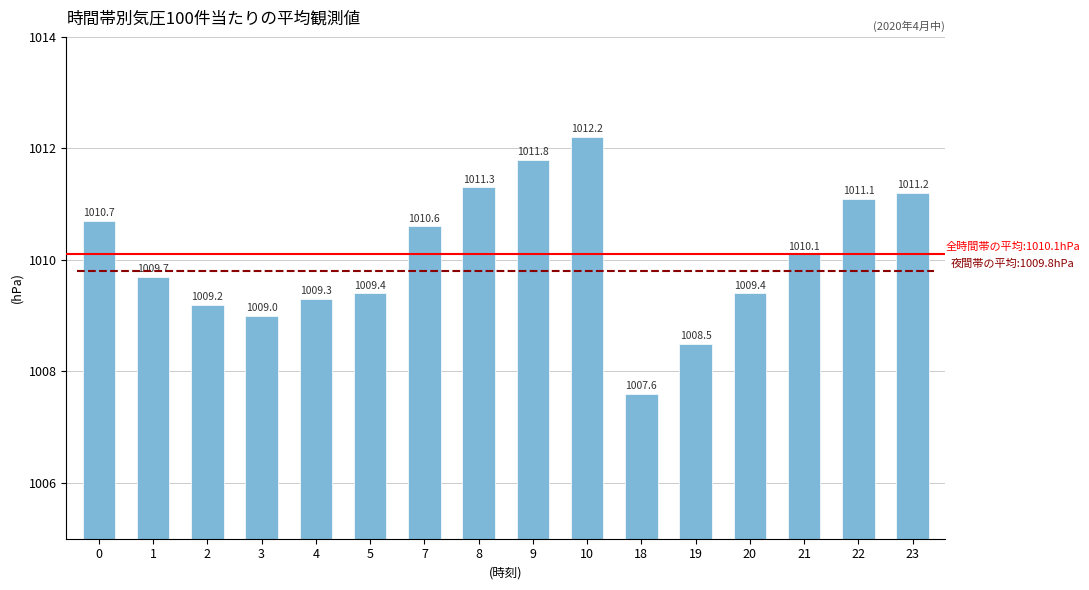

What is the value of the 3rd bar from the left?

1009.2